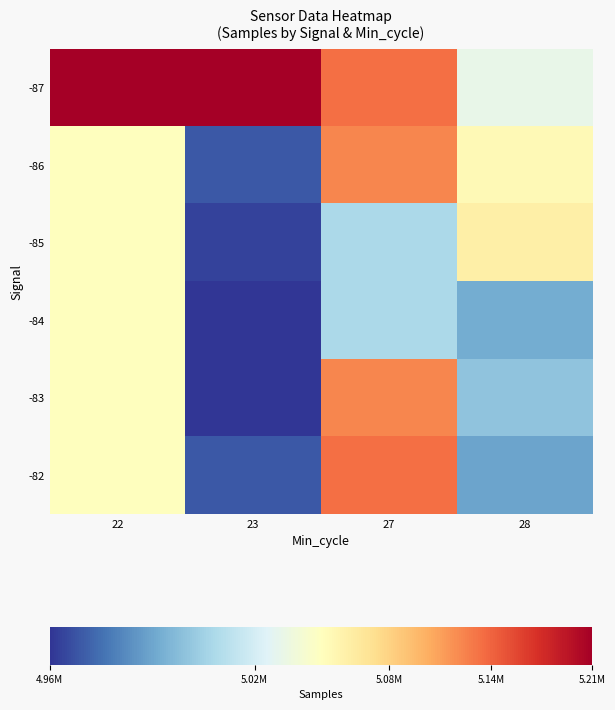

What is the spread (max minus min) of values at 28?

67255